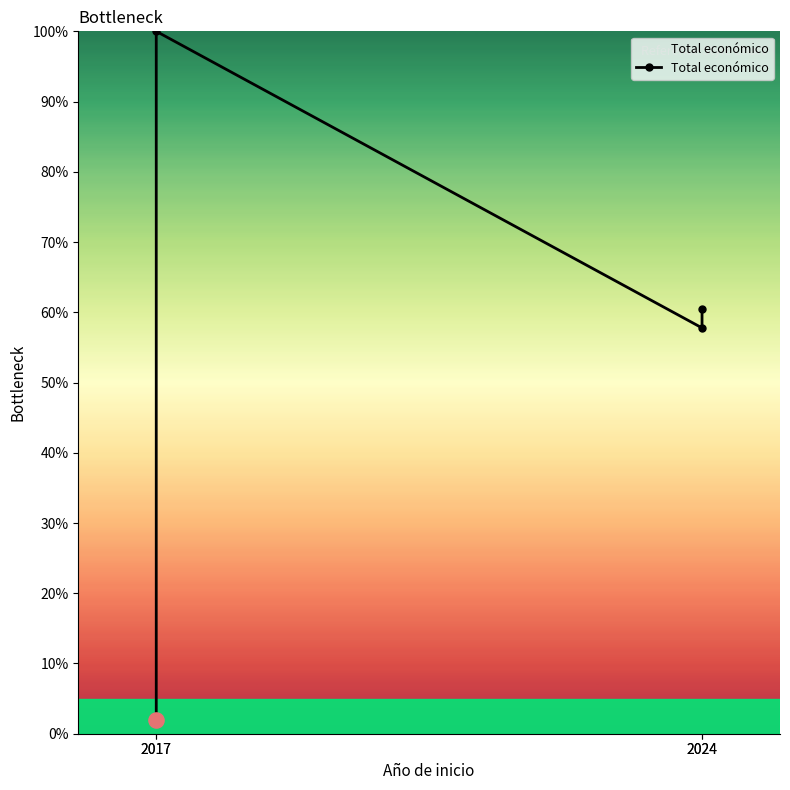

What is the change in value from 2017 to 2024?

+58.4